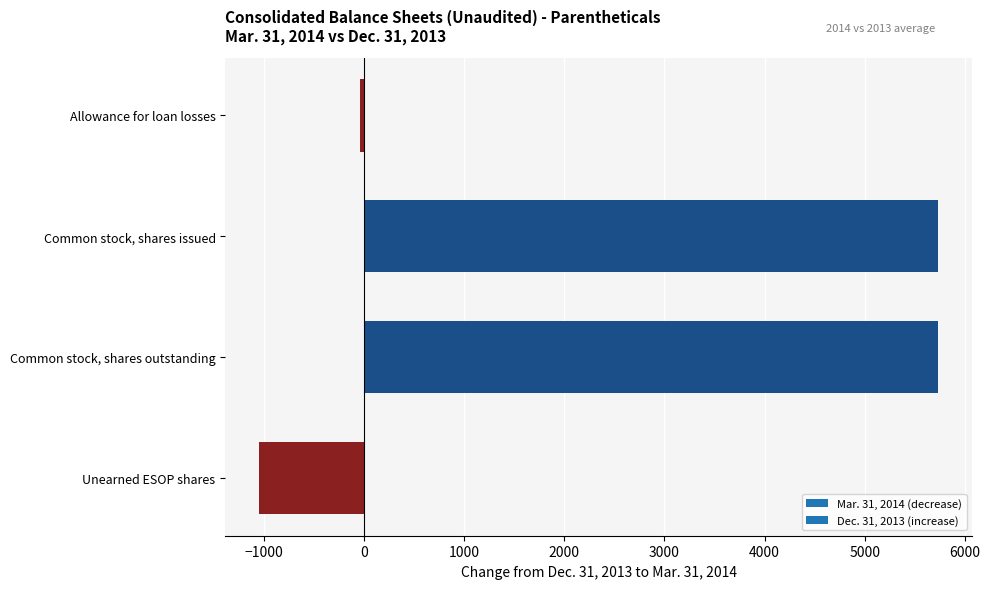

What is the label of the 4th bar from the top?

Unearned ESOP shares